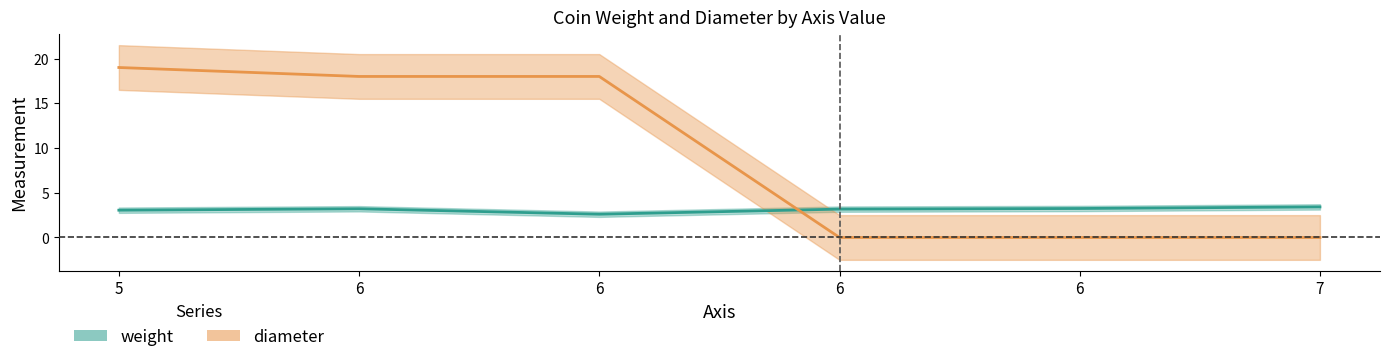

Where is diameter nearest to the value 9?

7